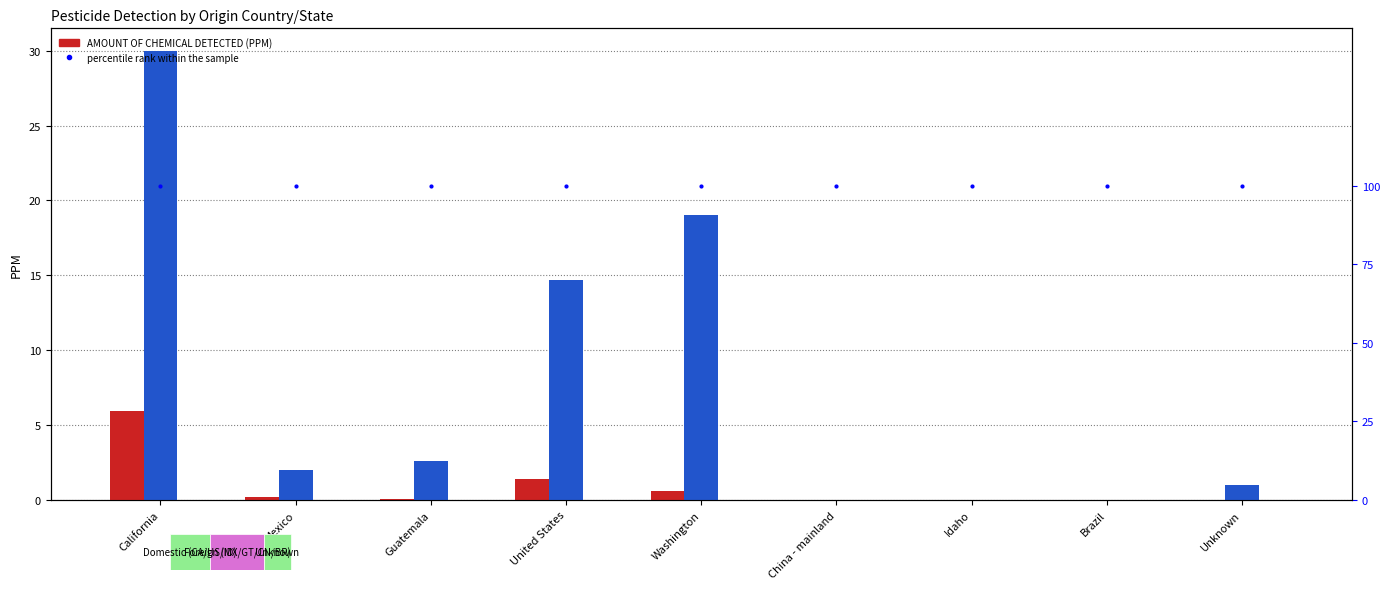

Are the bars horizontal?

No